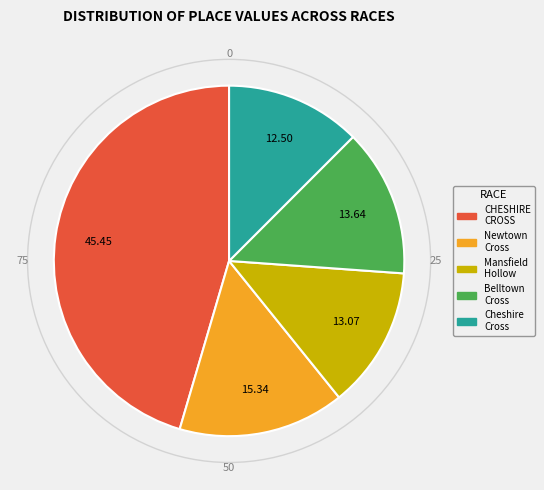

Is there any slice that represents more than half of the pie?

No